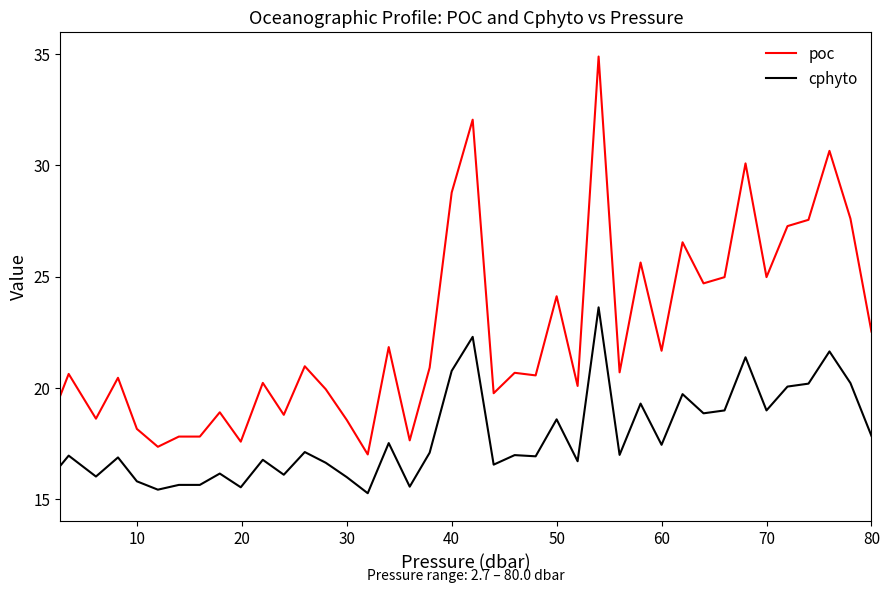

Which series has the largest range (max minus min)?

poc